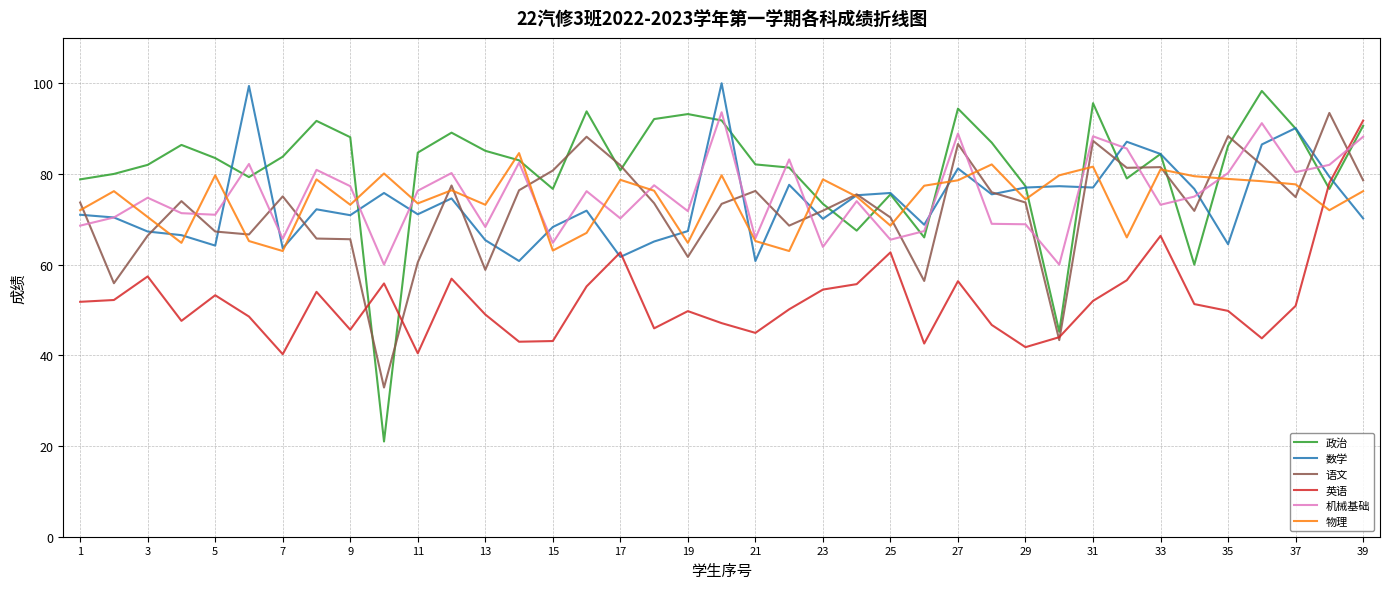

Which series has the widest spread of values?

政治